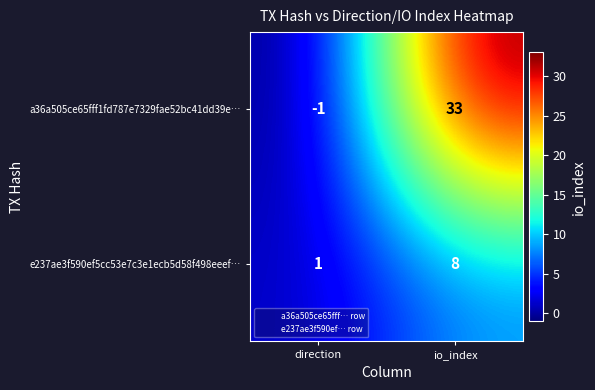

Rank the series by their maximum value, from highest to lowest.

a36a505ce65fff1fd787e7329fae52bc41dd39e…, e237ae3f590ef5cc53e7c3e1ecb5d58f498eeef…